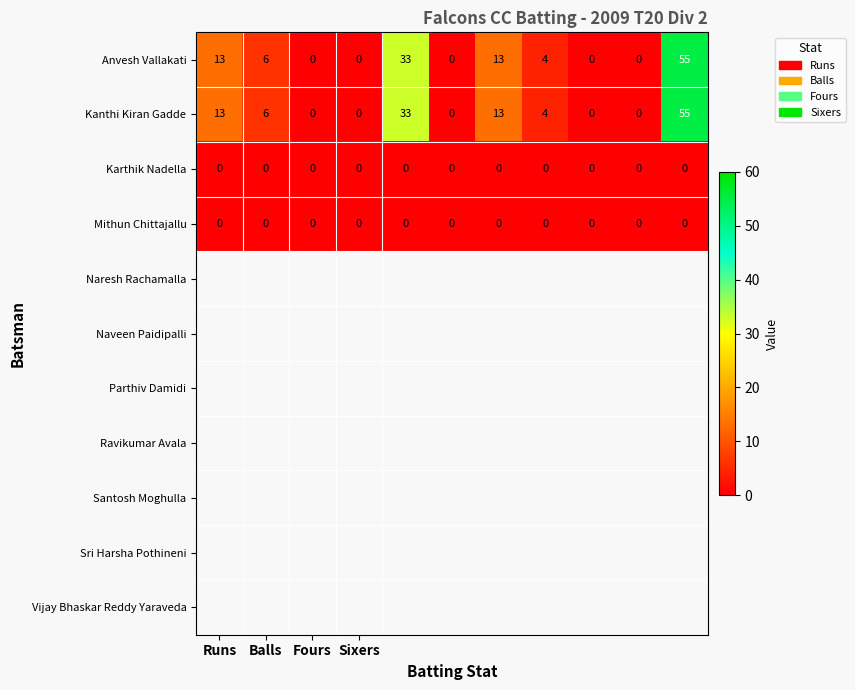

What is the maximum value shown in the chart?

55